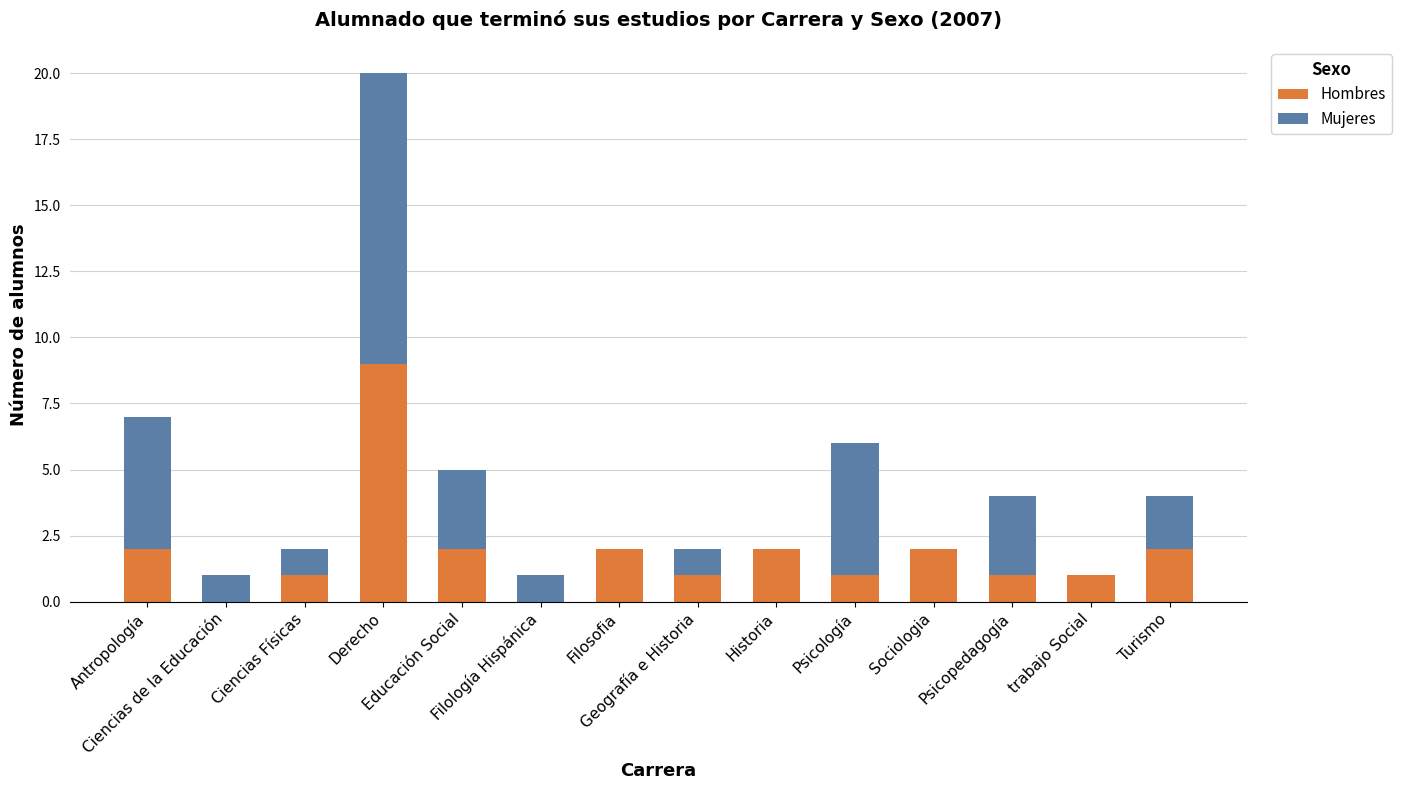

What is the sum of all Hombres values?

26